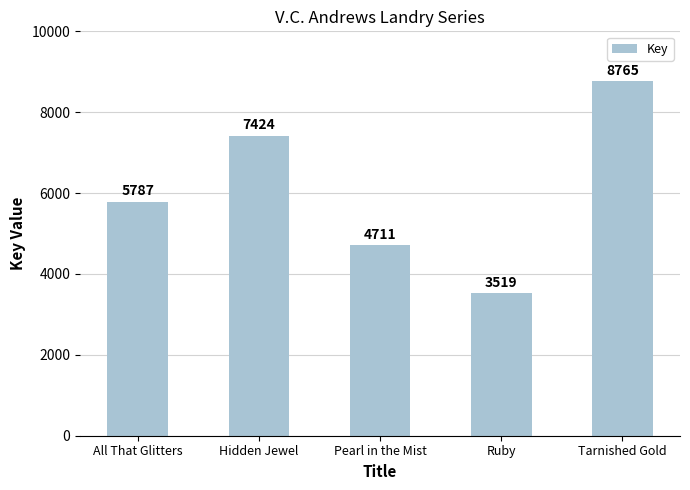

What is the approximate value at Ruby, to the nearest 100?

3500